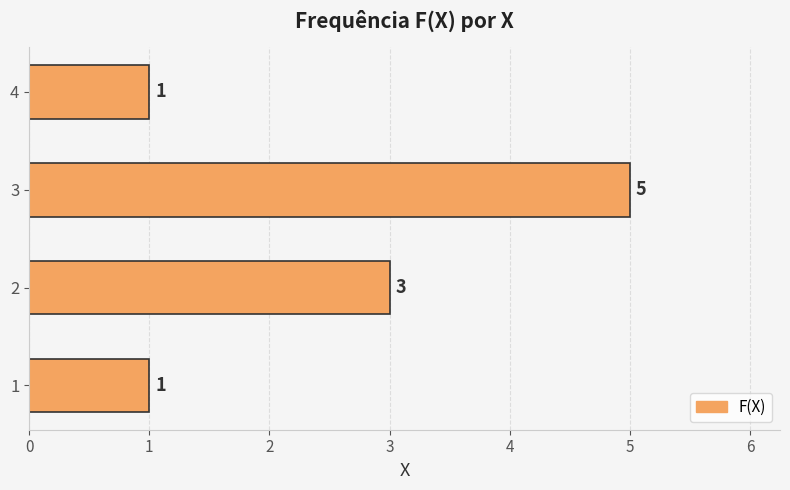

Reading bottom to top, what are all the values shown in this chart?

1	3	5	1